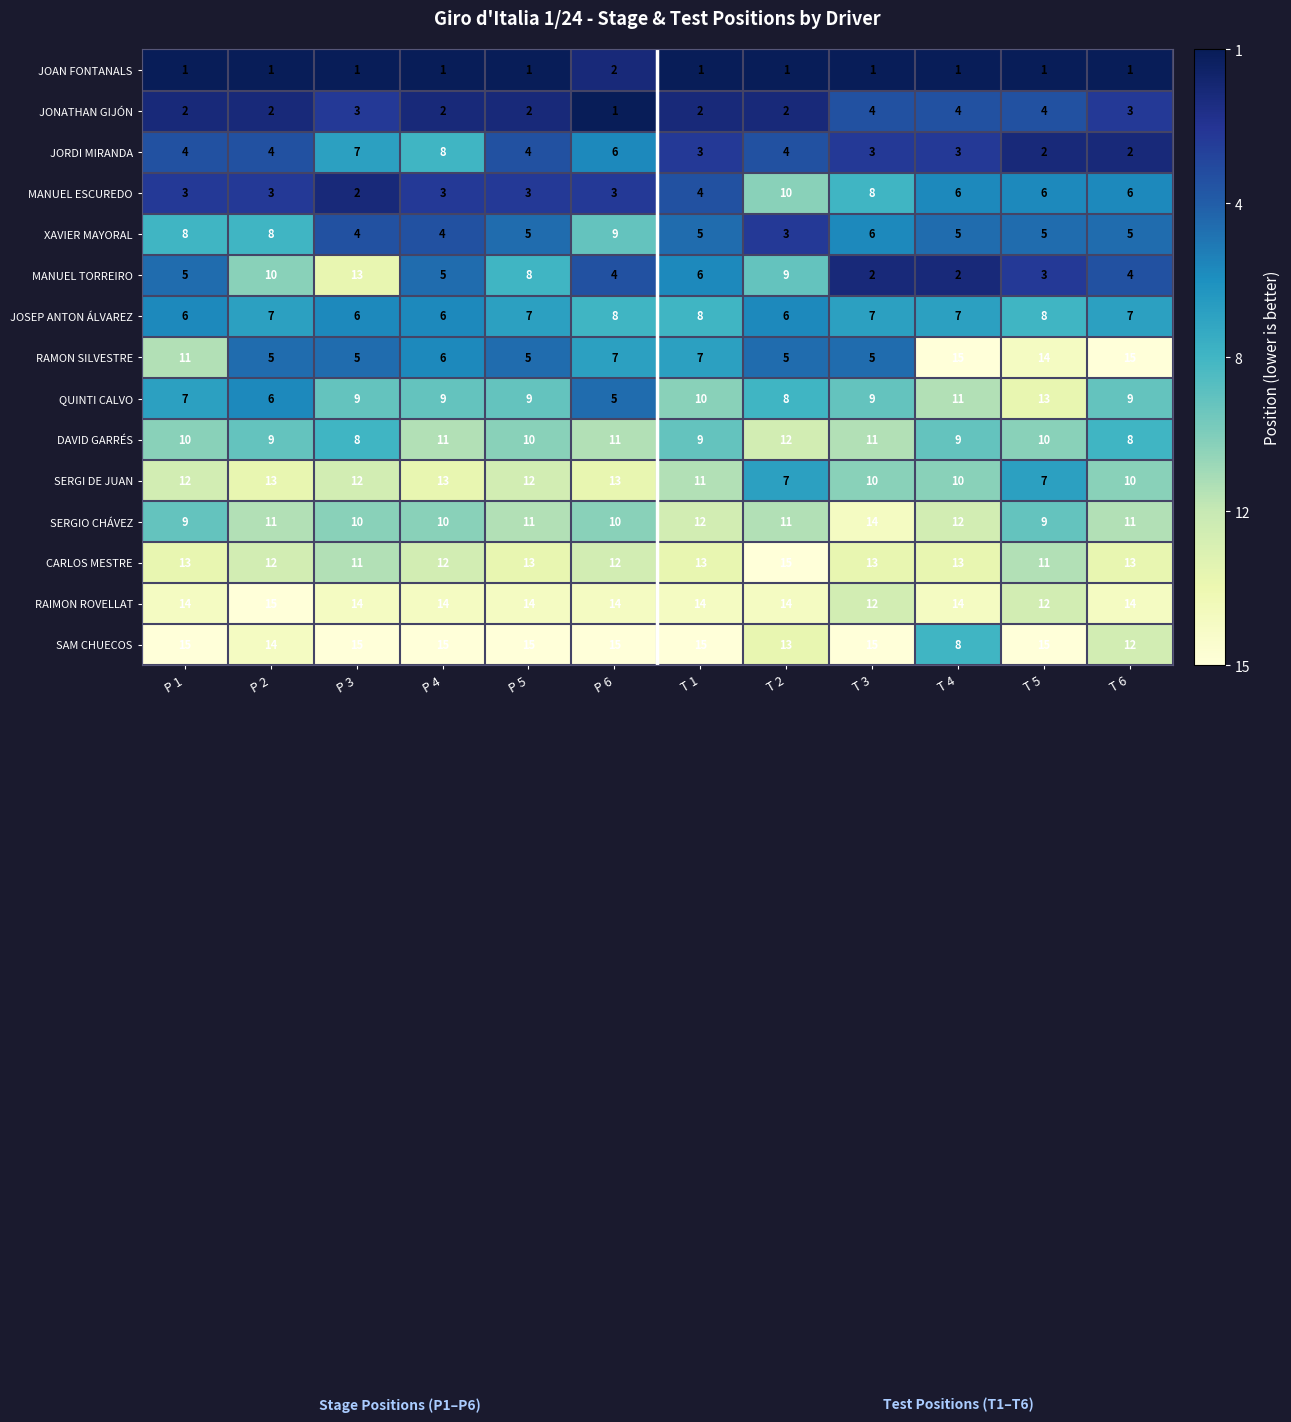

Which series has the largest total across all categories?

SAM CHUECOS